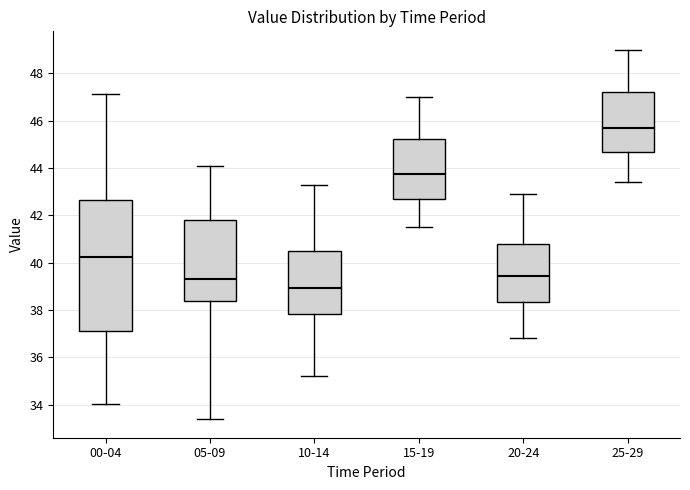

Reading left to right, read every box against the y-axis: the position of its median line, the range the box covers, and the ends of its whiskers. The values are not printed on the chart, so give them approximately, as read against the axis.

00-04: median 40.2, box 37.0 to 42.6, whiskers 34.0 to 47.2
05-09: median 39.4, box 38.4 to 41.8, whiskers 33.4 to 44.2
10-14: median 39.0, box 37.8 to 40.4, whiskers 35.2 to 43.4
15-19: median 43.8, box 42.8 to 45.2, whiskers 41.6 to 47.0
20-24: median 39.4, box 38.4 to 40.8, whiskers 36.8 to 43.0
25-29: median 45.8, box 44.8 to 47.2, whiskers 43.4 to 49.0